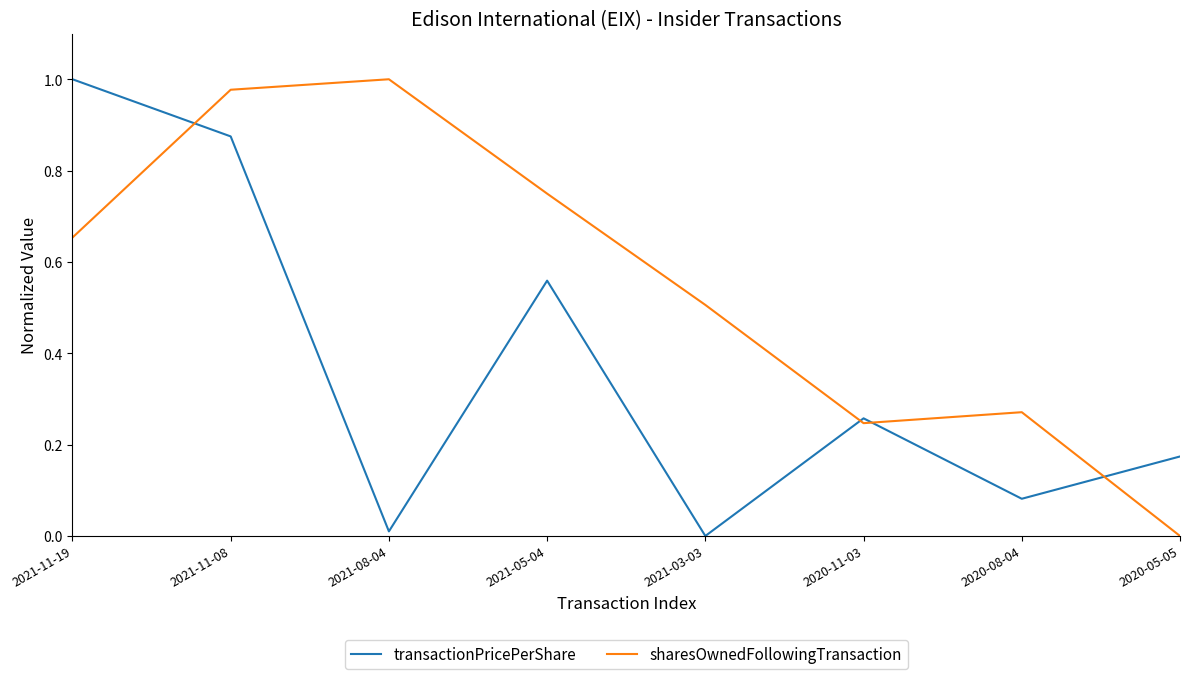

Which series changed the most between 2021-05-04 and 2020-08-04?

sharesOwnedFollowingTransaction